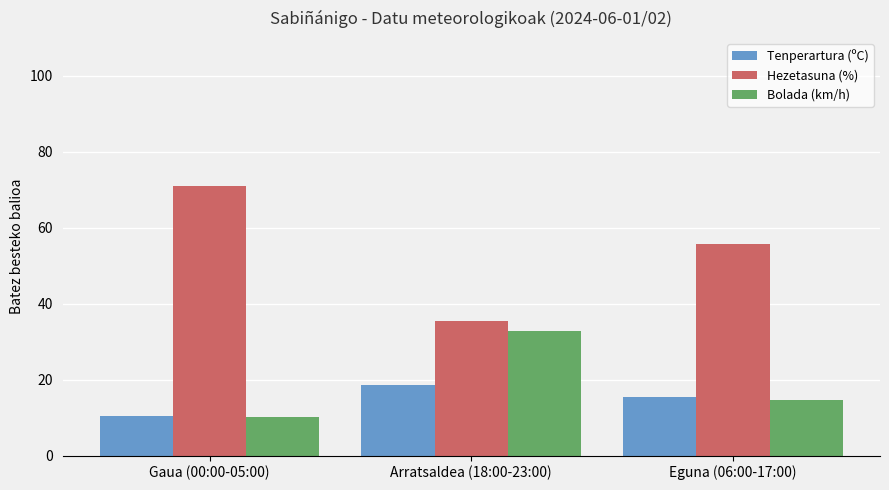

List the labels in order of Bolada (km/h) value, smallest first.

Gaua (00:00-05:00), Eguna (06:00-17:00), Arratsaldea (18:00-23:00)